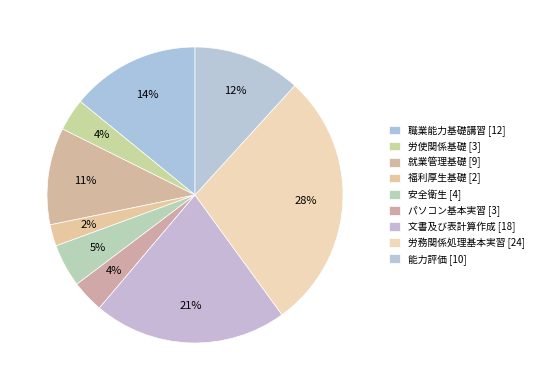

Is the sum of 労務関係処理基本実習 [24] and パソコン基本実習 [3] greater than half?

No